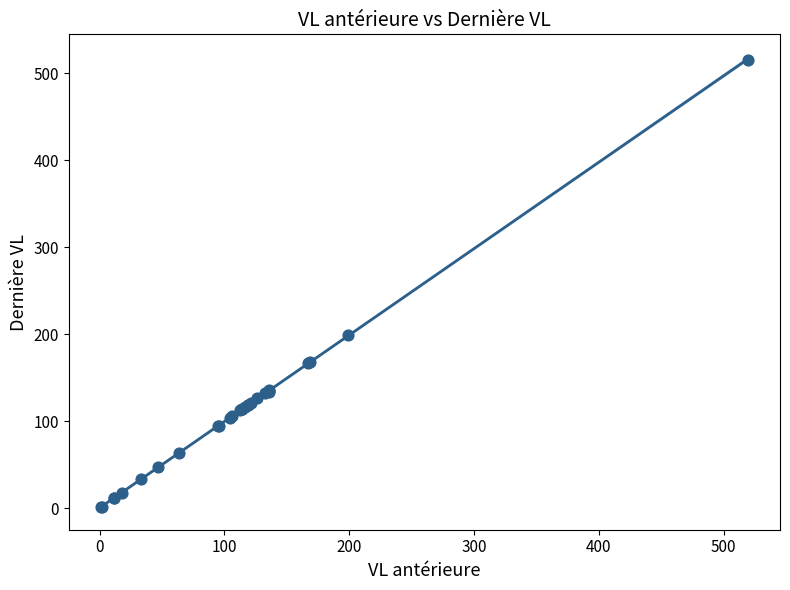

What Y value in the scatter plot is closest to 258?

199.1